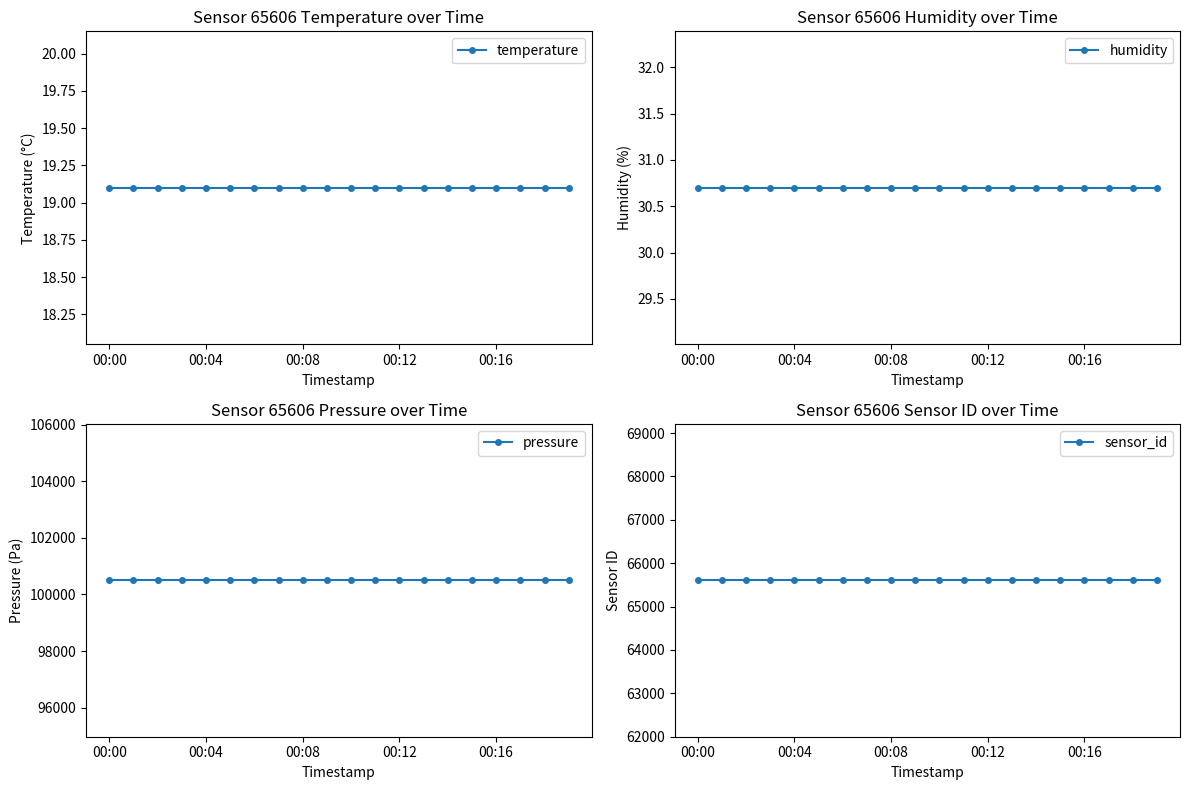

True or false: pressure has more than 1 interior local peaks.

False